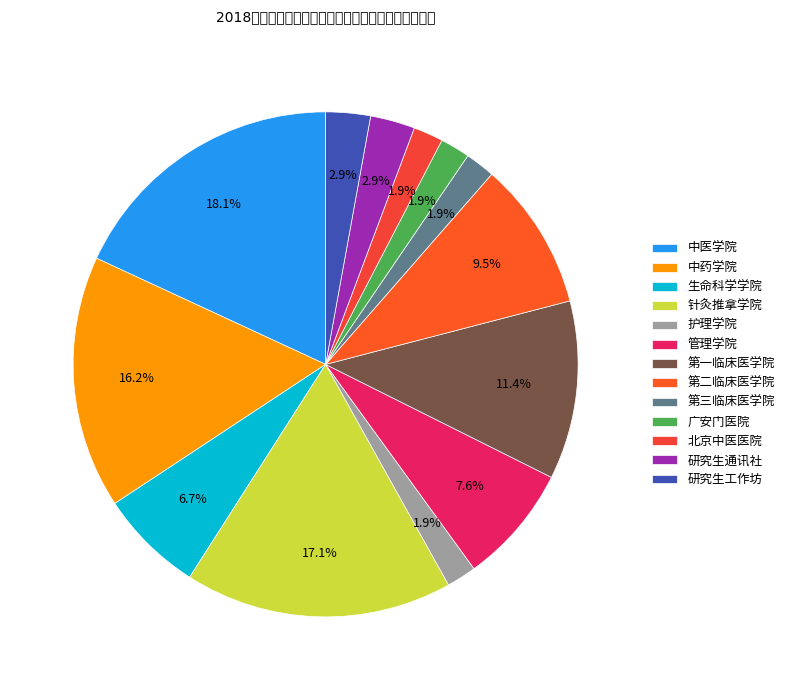

To the nearest percent, what percentage of the pie is 中药学院?

16%